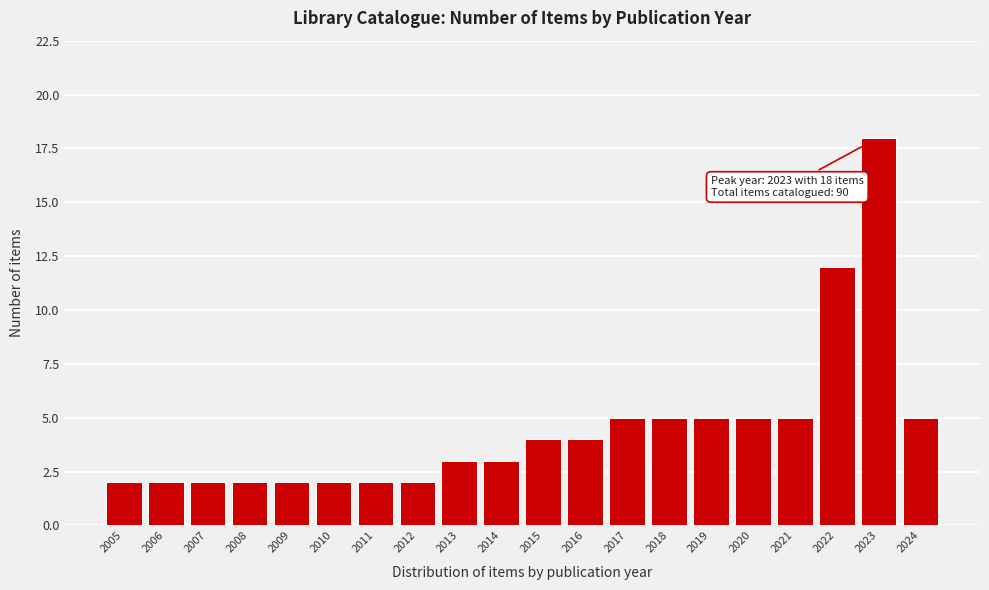

Reading left to right, transcribe all the data shown in this chart.

2005=2	2006=2	2007=2	2008=2	2009=2	2010=2	2011=2	2012=2	2013=3	2014=3	2015=4	2016=4	2017=5	2018=5	2019=5	2020=5	2021=5	2022=12	2023=18	2024=5